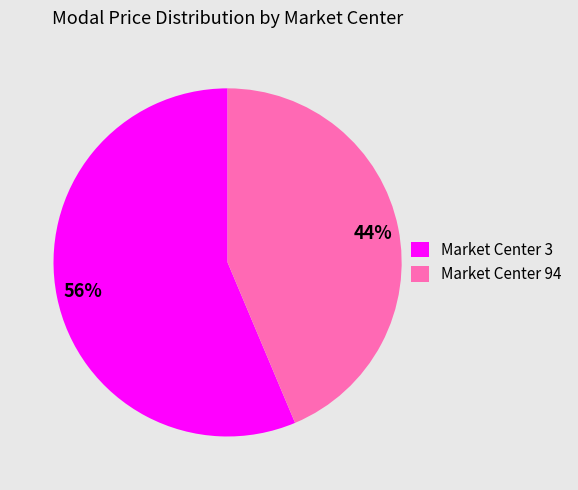

What is the largest slice in the pie chart?

Market Center 3